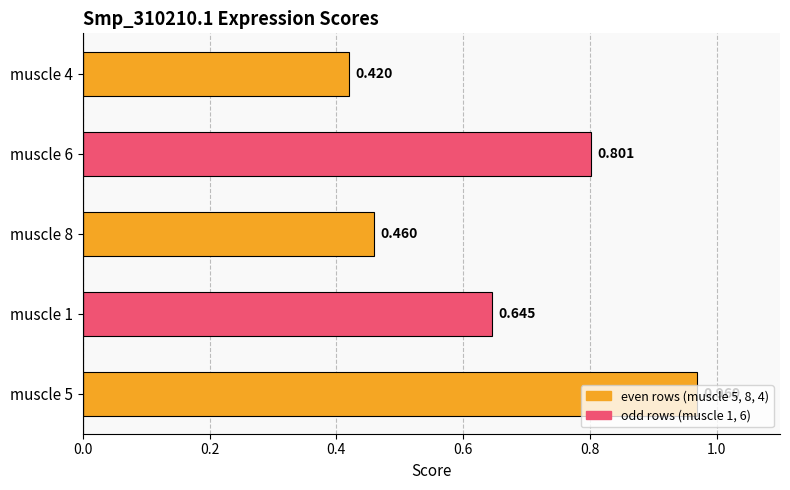

Reading left to right, transcribe all the data shown in this chart.

muscle 5=1.0	muscle 1=0.6	muscle 8=0.5	muscle 6=0.8	muscle 4=0.4